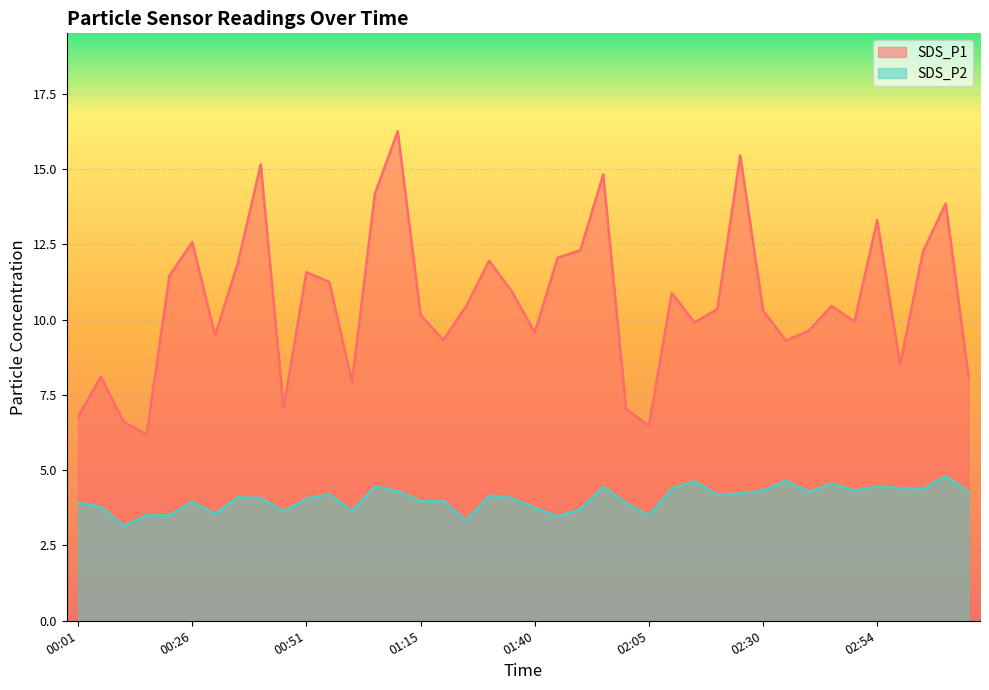

Is the value of SDS_P1 at 03:14 greater than the value of SDS_P2 at 00:11?

Yes